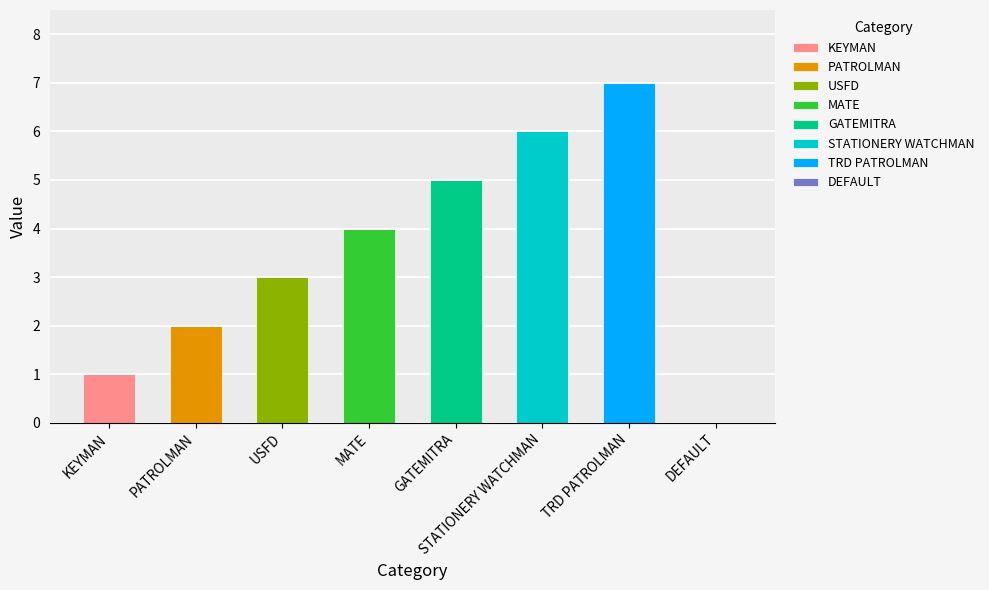

At which label does KEYMAN reach its peak?

KEYMAN